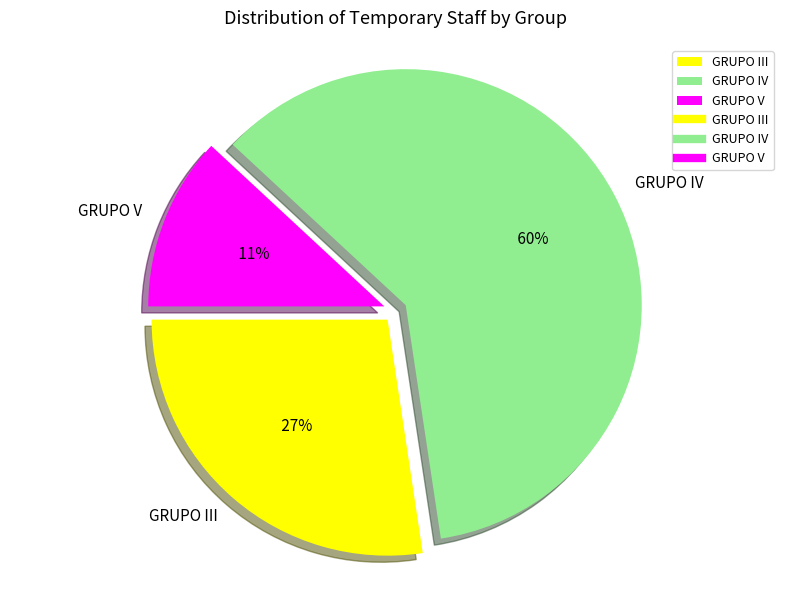

Is it true that GRUPO III is 18% of the pie?

False